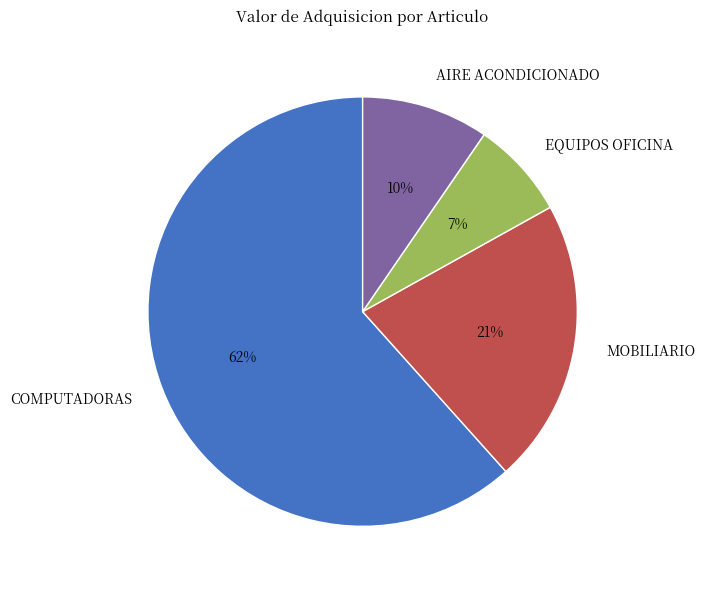

True or false: MOBILIARIO accounts for 28% of the total.

False